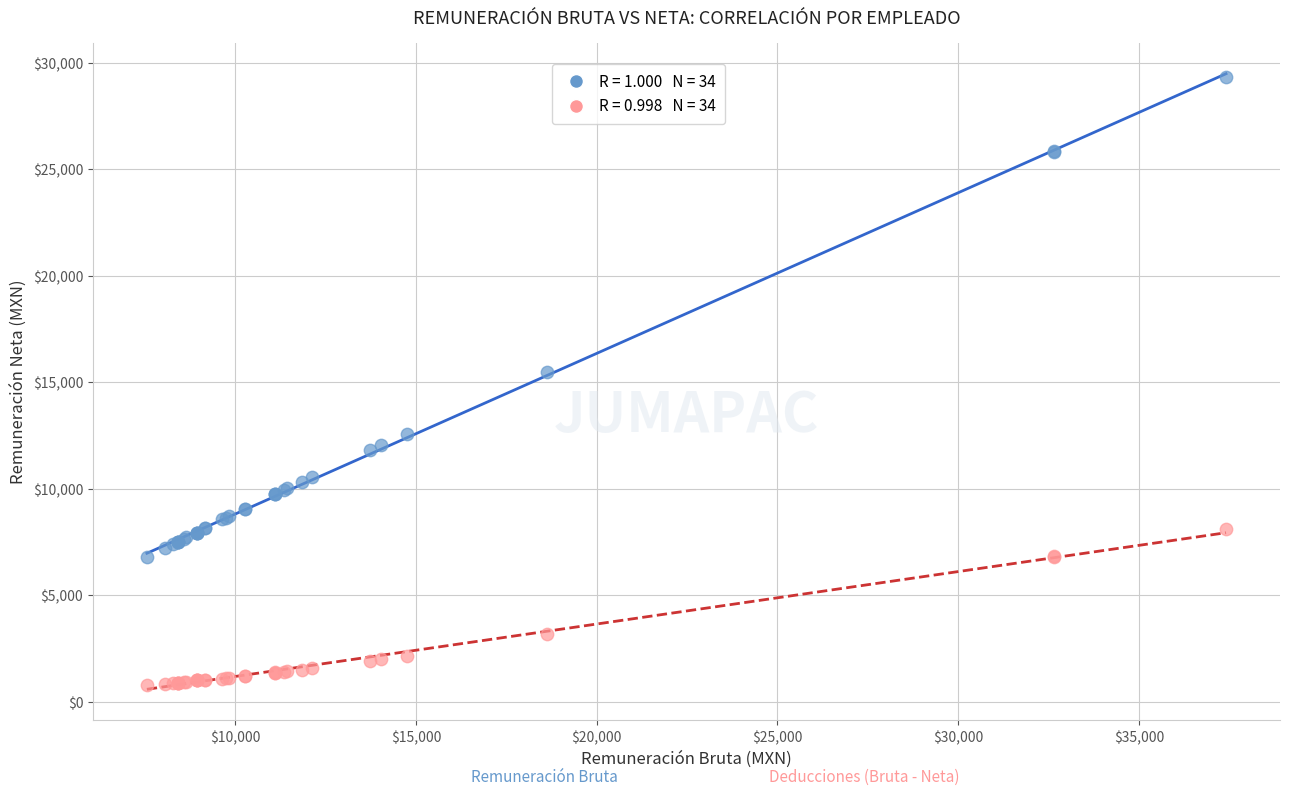

Across all series, what Y value is closest to 15042?

15454.9